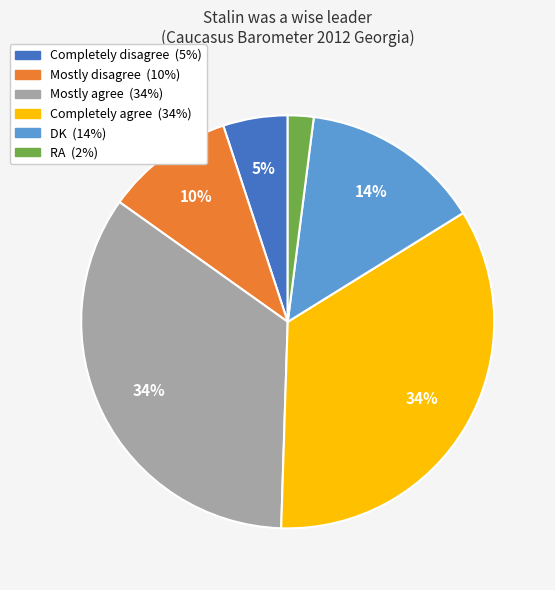

What is the ratio of the value at Mostly agree to the value at DK?

2.4